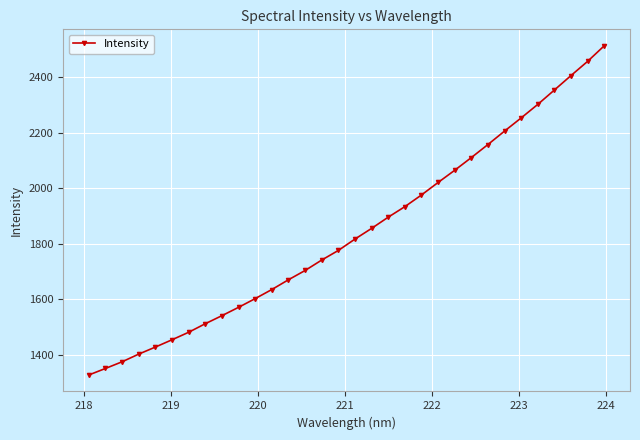

What is the value of the 6th point from the left?

1453.5